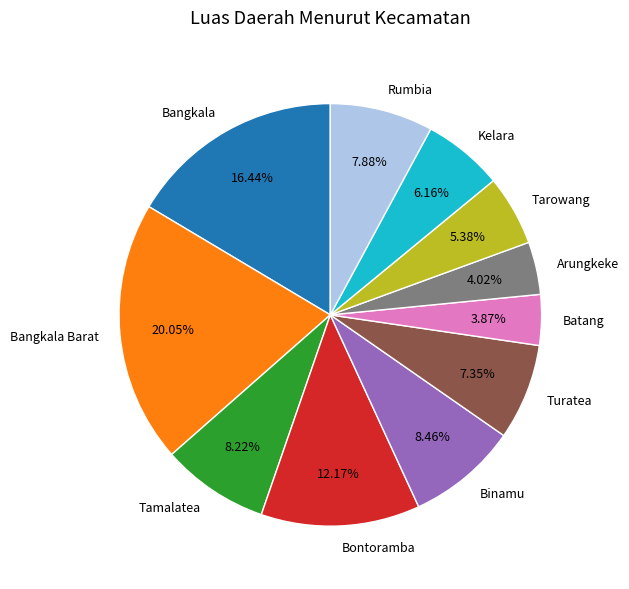

Count the number of slices in the pie.

11